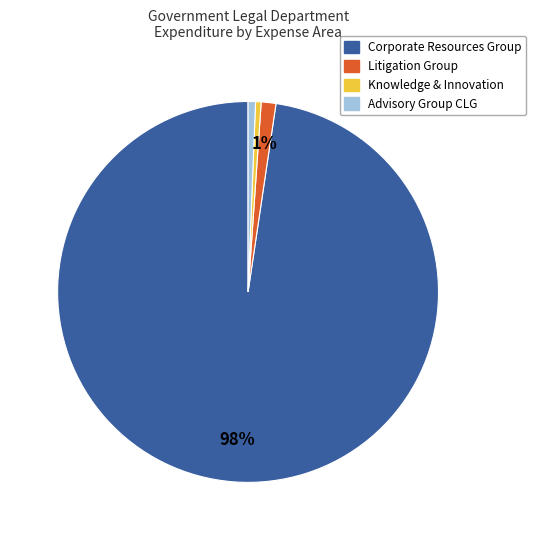

Is there a majority slice in this chart?

Yes